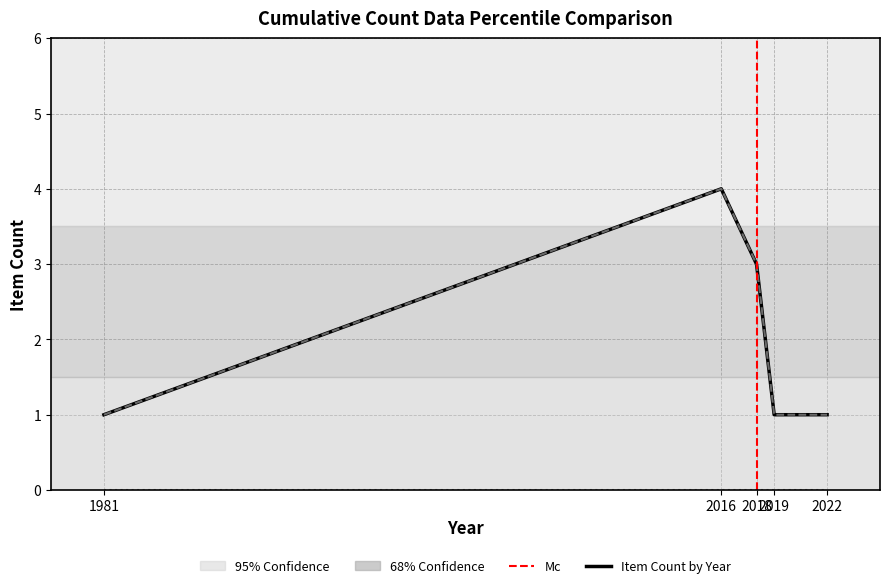

Which series has the largest range (max minus min)?

Item Count by Year